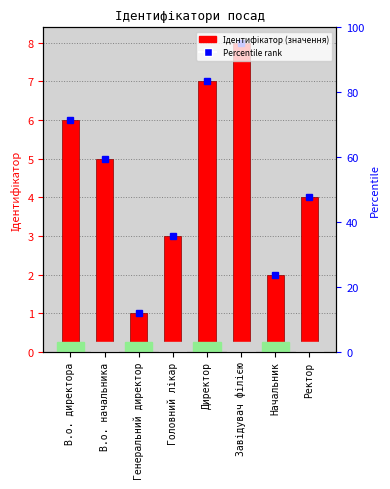

Between В.о. директора and Завідувач філією, which is larger?

Завідувач філією